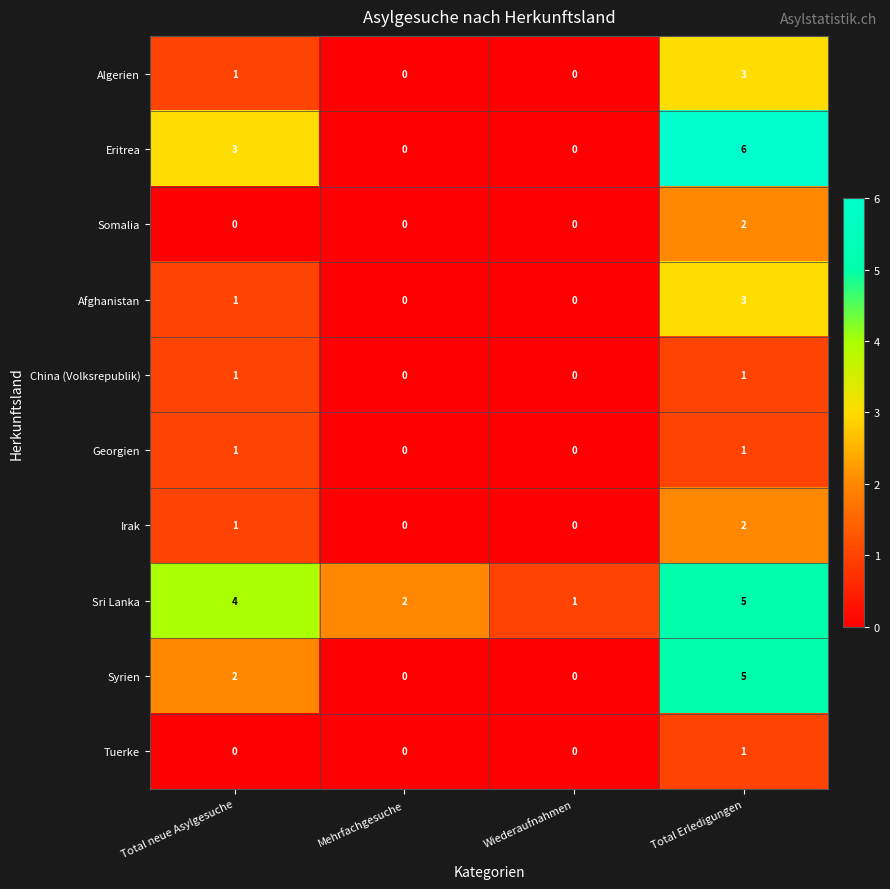

Where is Algerien nearest to the value 1?

Total neue Asylgesuche